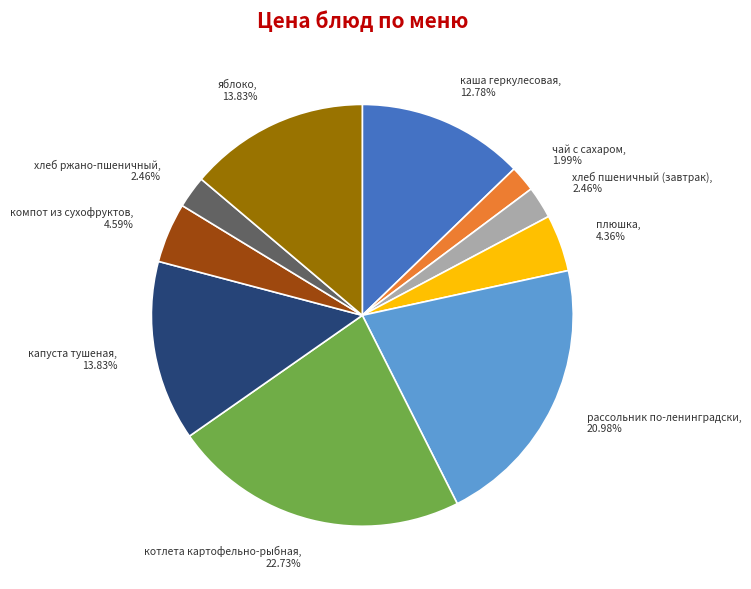

Is there any slice that represents more than half of the pie?

No